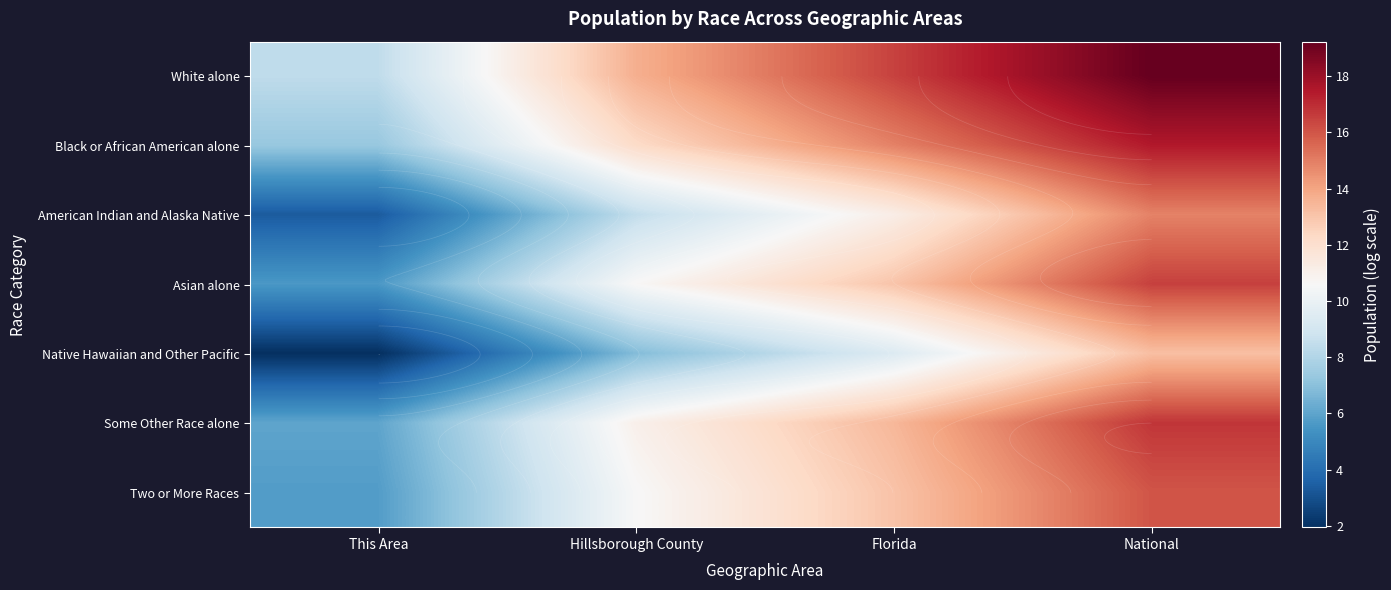

What is the total value across all series at This Area?

38.4